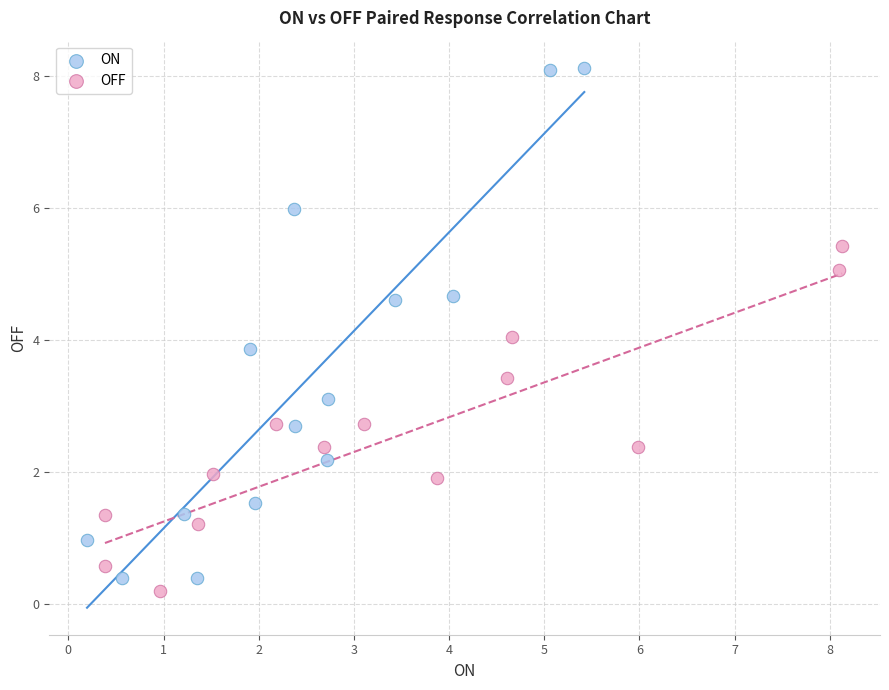

Which series reaches the minimum Y coordinate?

OFF